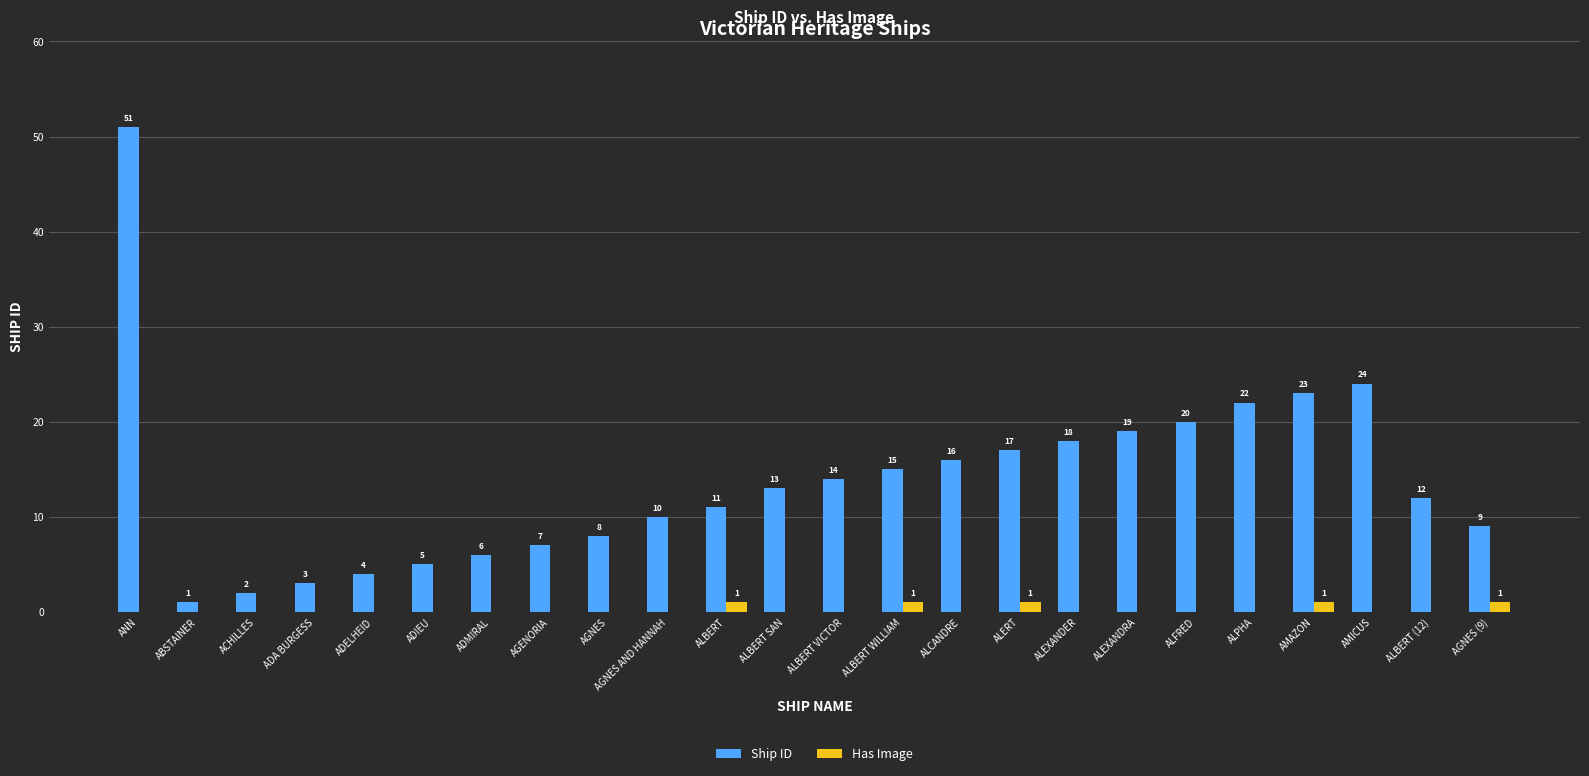

How many groups of bars are there?

24